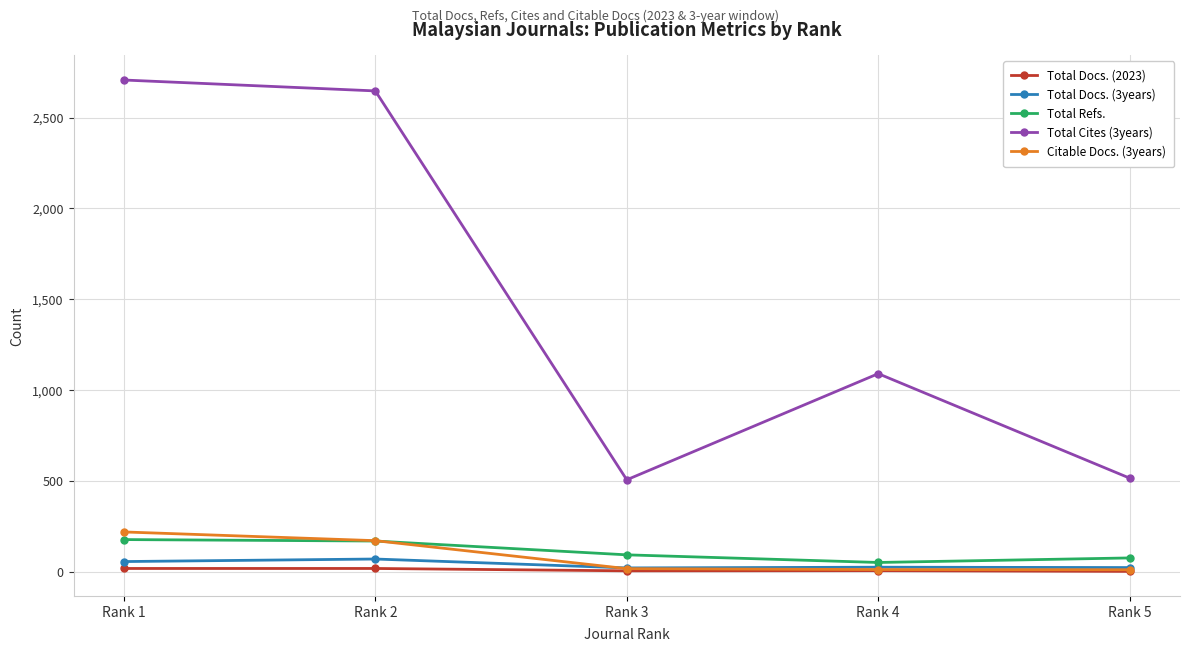

Count the number of data series in this chart.

5